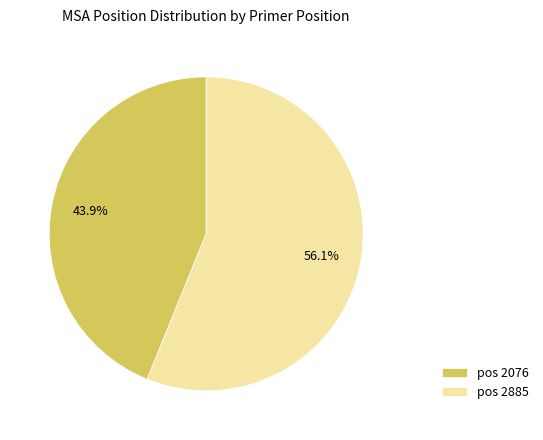

Does pos 2076 account for over 50% of the chart?

No